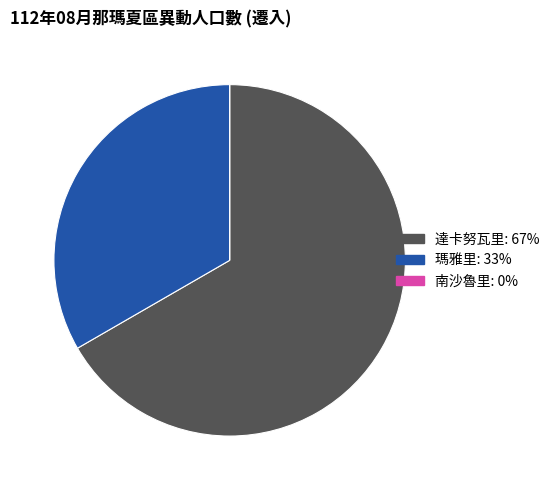

Between 瑪雅里 and 達卡努瓦里, which is larger?

達卡努瓦里